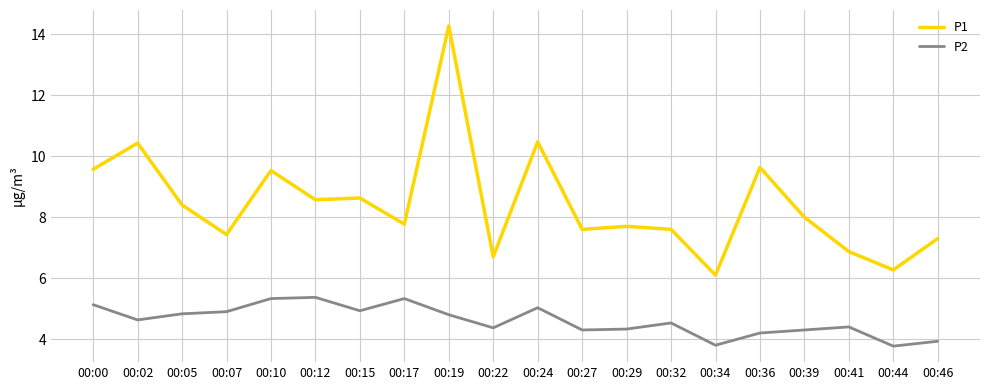

How many lines are shown in the chart?

2